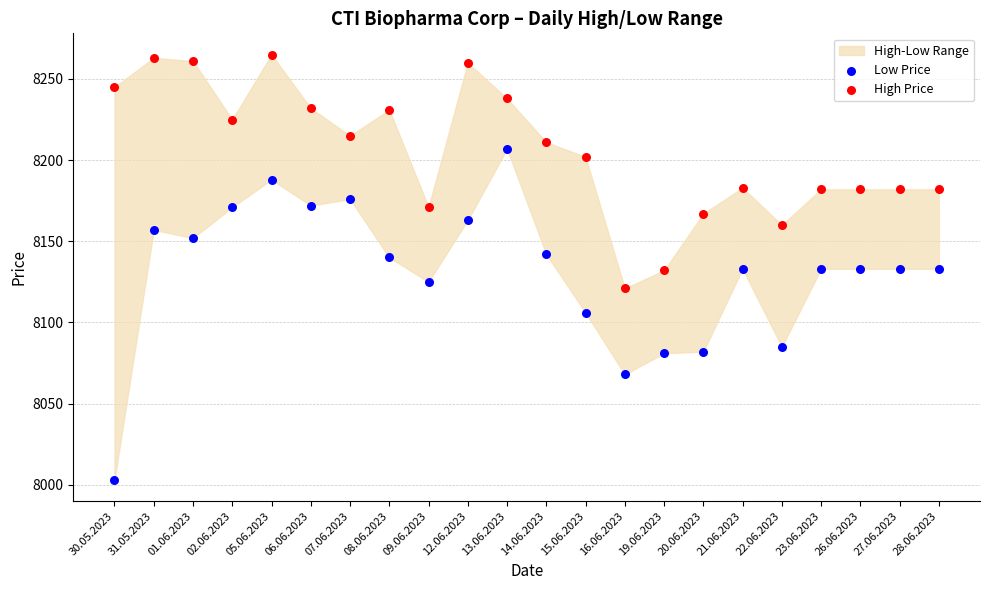

In the High Price series, what Y value is closest to 8193?

8202